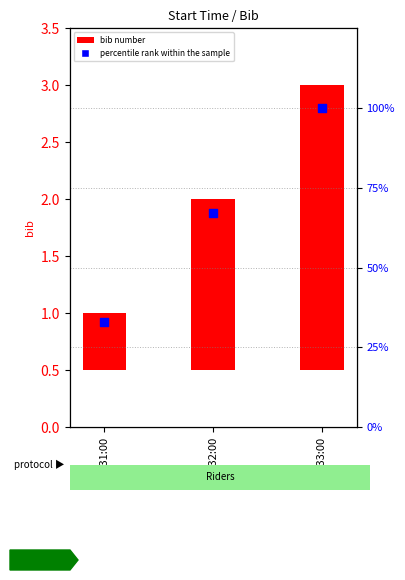

Which series reaches the maximum Y coordinate?

percentile rank within the sample